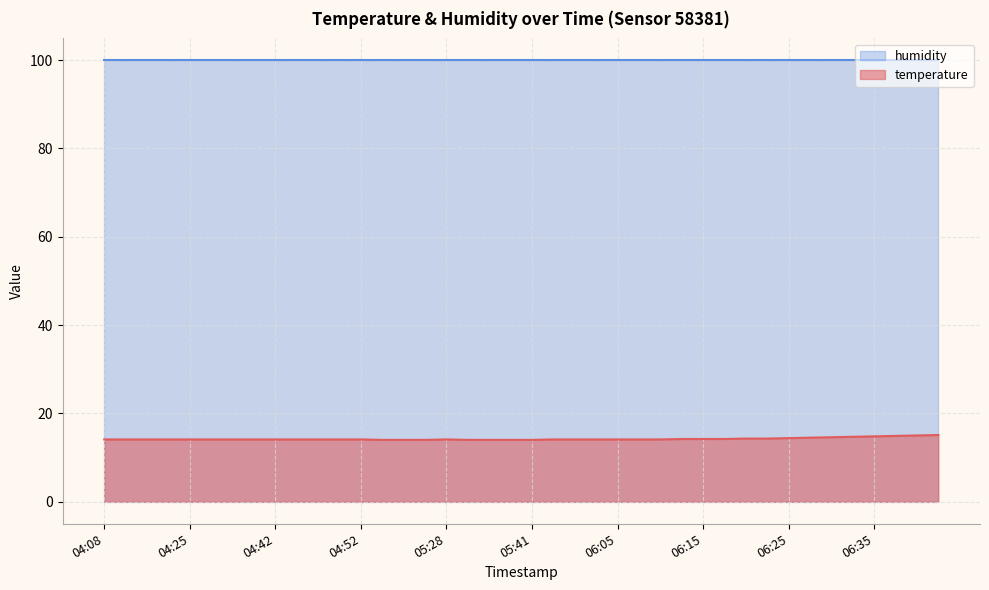

What is the change in value from 06:35 to 06:40?

+0.2